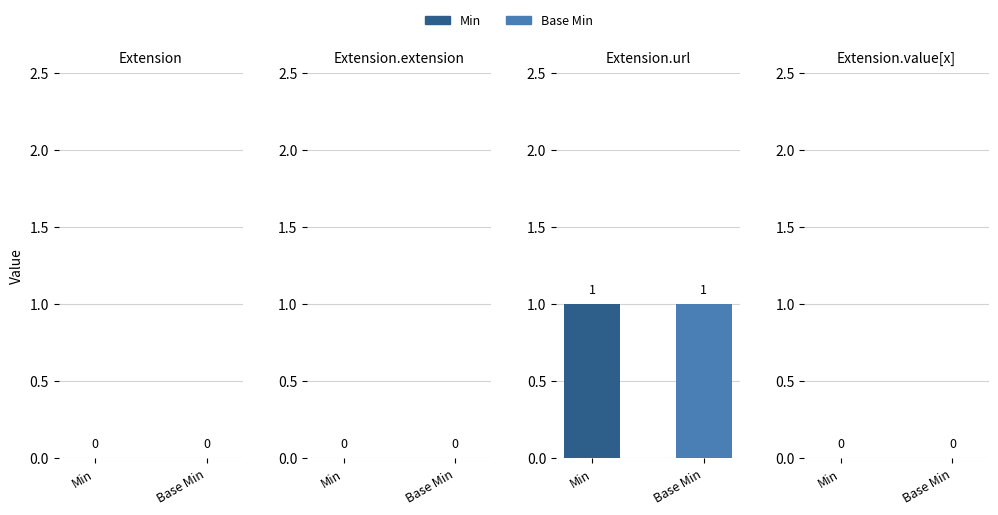

At which category does the chart reach its peak across all series?

Extension.url